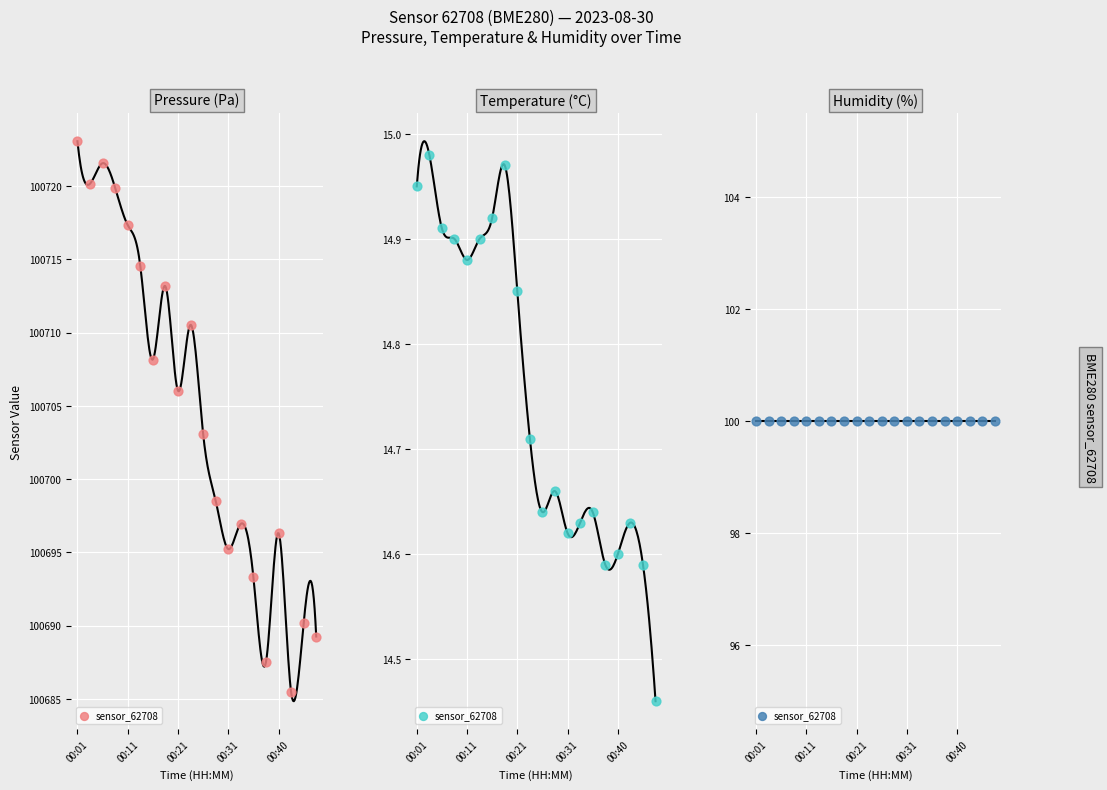

Is the value of temperature at 00:31 greater than the value of pressure at 00:16?

No